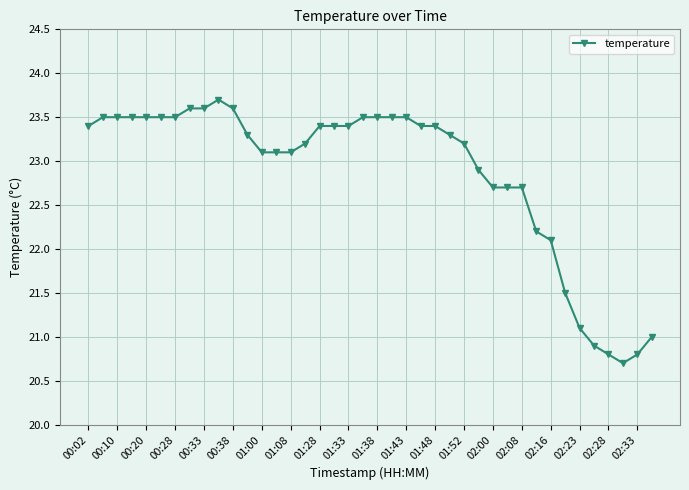

What is the average value?

22.9